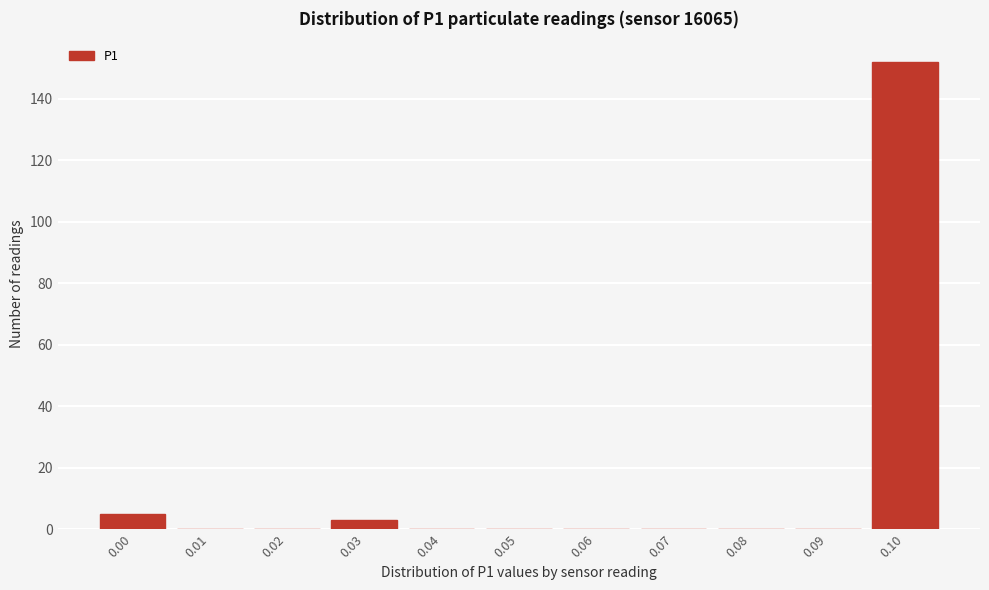

Reading right to left, extract all data points from this chart.

0.10=152	0.09=0	0.08=0	0.07=0	0.06=0	0.05=0	0.04=0	0.03=3	0.02=0	0.01=0	0.00=5